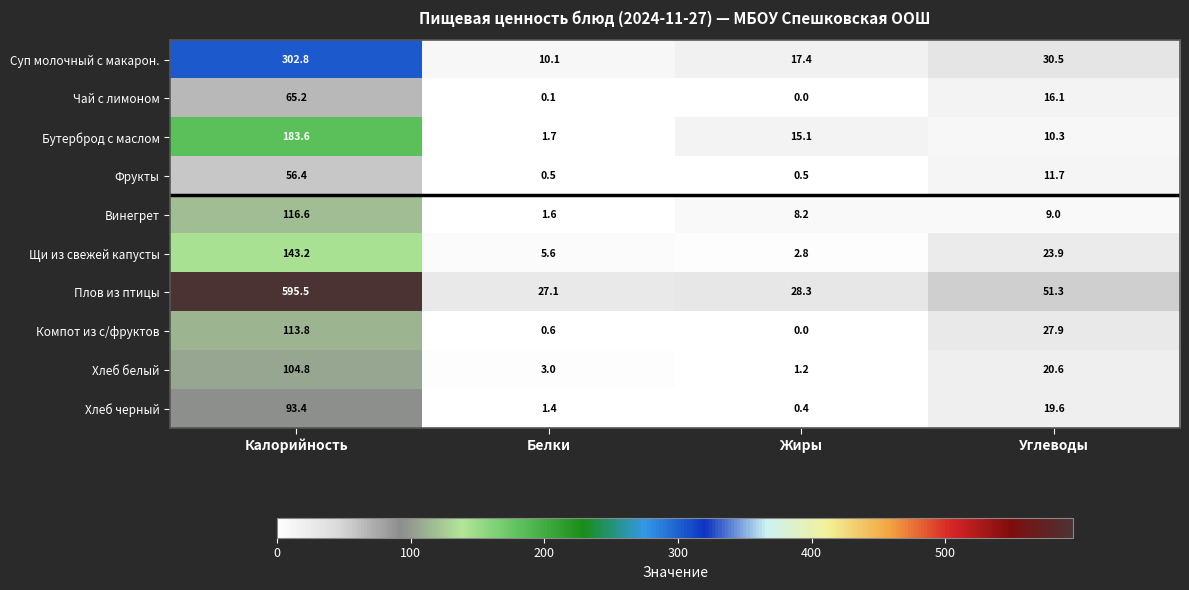

Rank the series at Белки from highest to lowest value.

Плов из птицы, Суп молочный с макарон., Щи из свежей капусты, Хлеб белый, Бутерброд с маслом, Винегрет, Хлеб черный, Компот из с/фруктов, Фрукты, Чай с лимоном